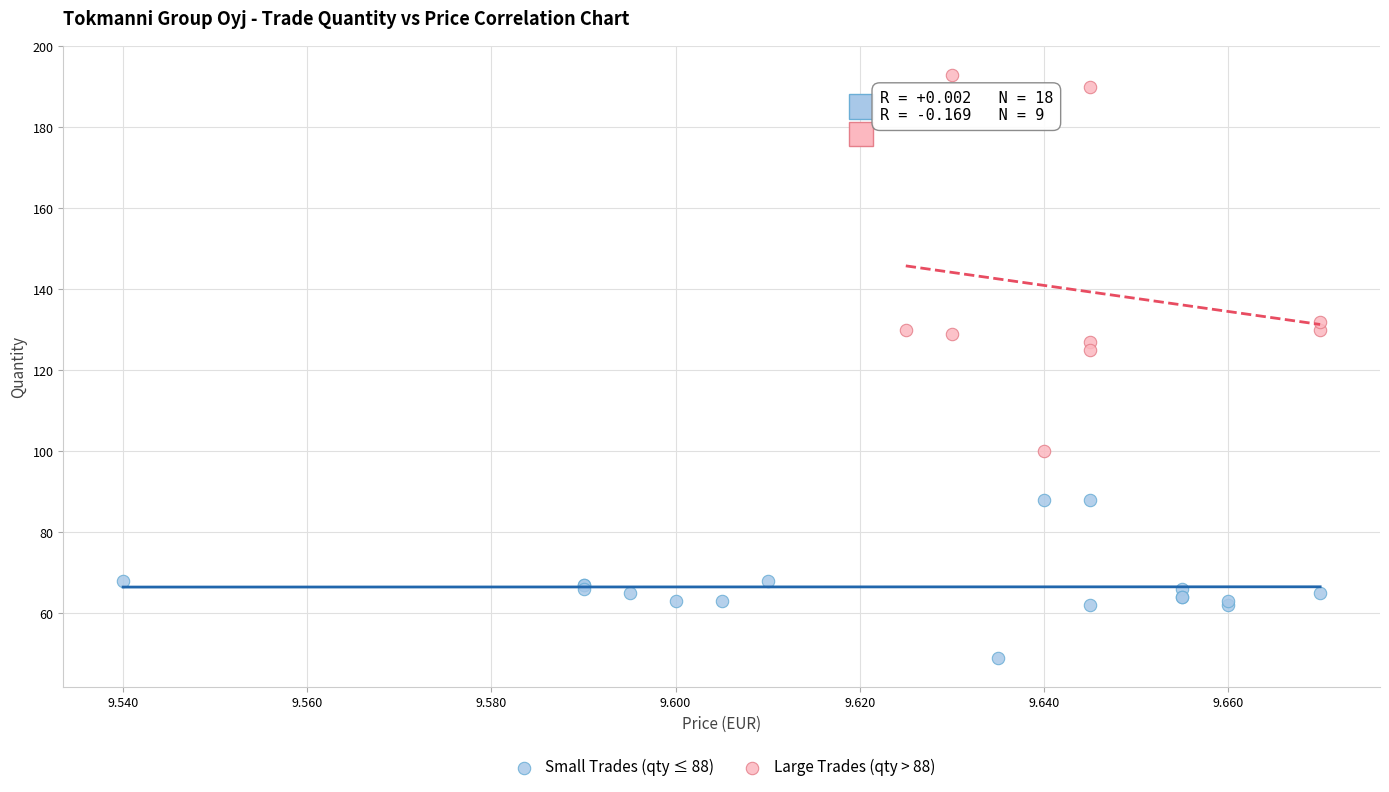

What are all the series names shown in the legend?

Small Trades (qty ≤ 88), Large Trades (qty > 88)